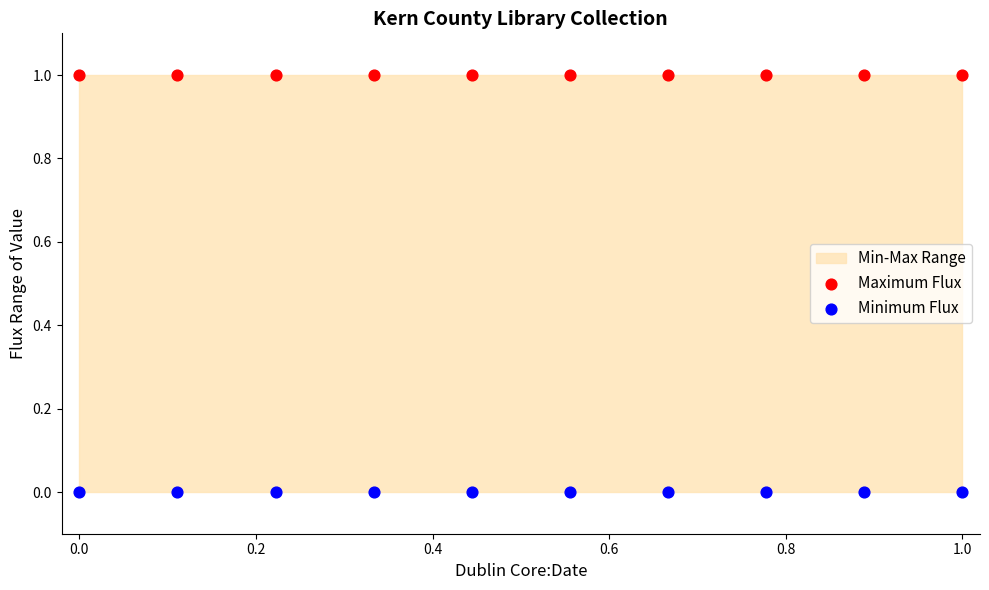

Which series reaches the maximum Y coordinate?

Maximum Flux